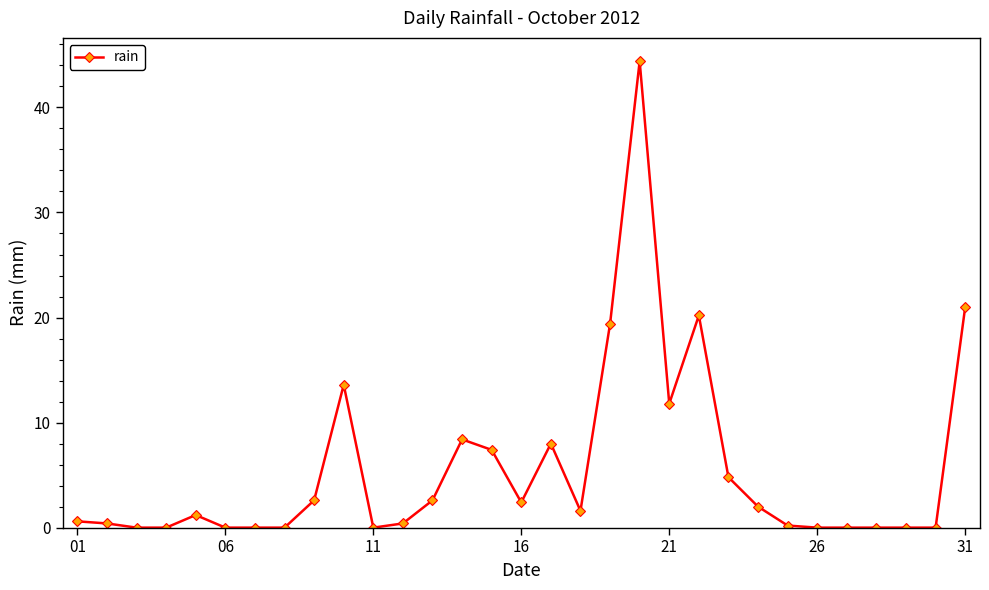

True or false: there are more than 0 points higher than both neighbors.

True